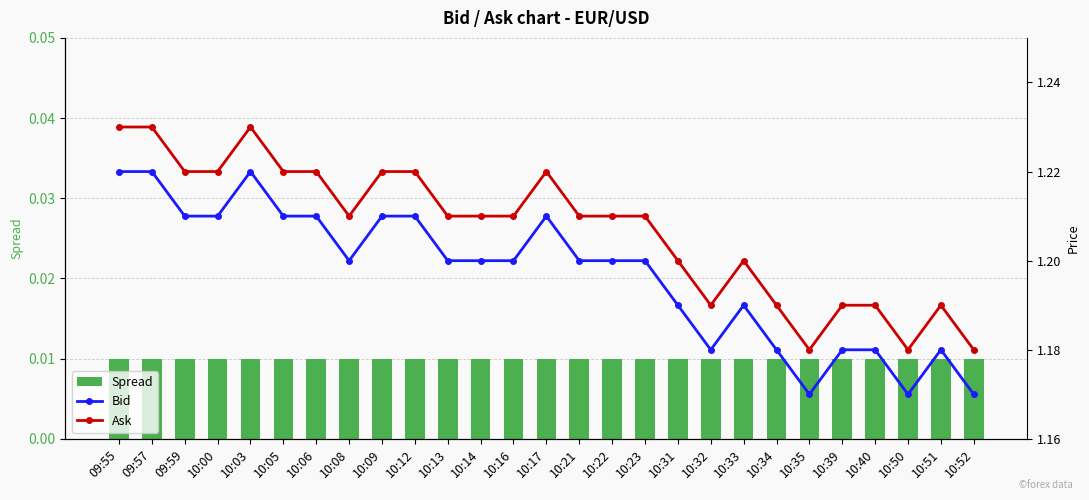

What position from the right is 09:59?

25